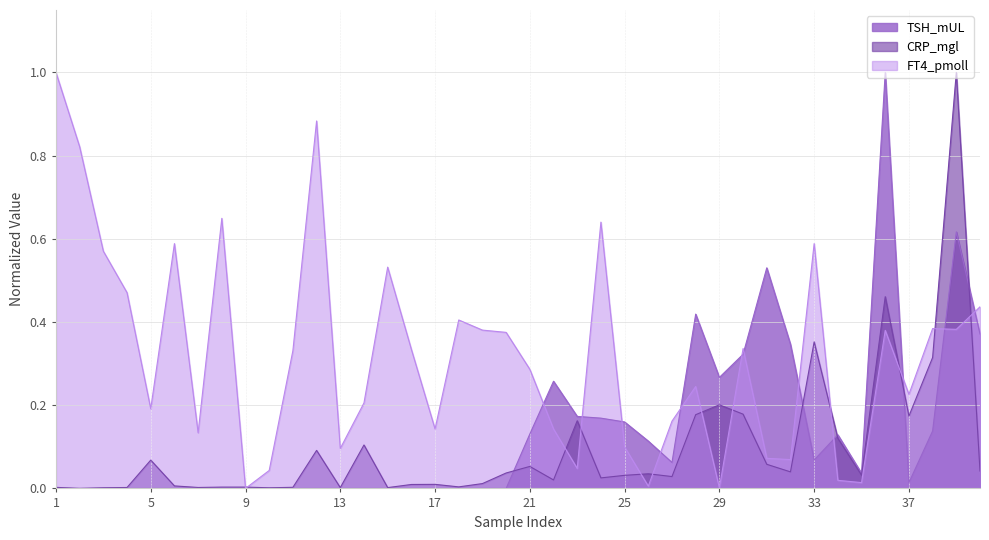

Reading left to right, list all the values displayed in this chart.

TSH_mUL: 1=0.0	2=0.0	3=0.0	4=0.0	5=0.0	6=0.0	7=0.0	8=0.0	9=0.0	10=0.0	11=0.0	12=0.0	13=0.0	14=0.0	15=0.0	16=0.0	17=0.0	18=0.0	19=0.0	20=0.0	21=0.1	22=0.3	23=0.2	24=0.2	25=0.2	26=0.1	27=0.1	28=0.4	29=0.3	30=0.3	31=0.5	32=0.3	33=0.1	34=0.1	35=0.0	36=1.0	37=0.0	38=0.1	39=0.6	40=0.4
CRP_mgl: 1=0.0	2=0.0	3=0.0	4=0.0	5=0.1	6=0.0	7=0.0	8=0.0	9=0.0	10=0.0	11=0.0	12=0.1	13=0.0	14=0.1	15=0.0	16=0.0	17=0.0	18=0.0	19=0.0	20=0.0	21=0.1	22=0.0	23=0.2	24=0.0	25=0.0	26=0.0	27=0.0	28=0.2	29=0.2	30=0.2	31=0.1	32=0.0	33=0.4	34=0.1	35=0.0	36=0.5	37=0.2	38=0.3	39=1.0	40=0.0
FT4_pmoll: 1=1.0	2=0.8	3=0.6	4=0.5	5=0.2	6=0.6	7=0.1	8=0.6	9=0.0	10=0.0	11=0.3	12=0.9	13=0.1	14=0.2	15=0.5	16=0.3	17=0.1	18=0.4	19=0.4	20=0.4	21=0.3	22=0.1	23=0.0	24=0.6	25=0.1	26=0.0	27=0.2	28=0.2	29=0.0	30=0.3	31=0.1	32=0.1	33=0.6	34=0.0	35=0.0	36=0.4	37=0.2	38=0.4	39=0.4	40=0.4